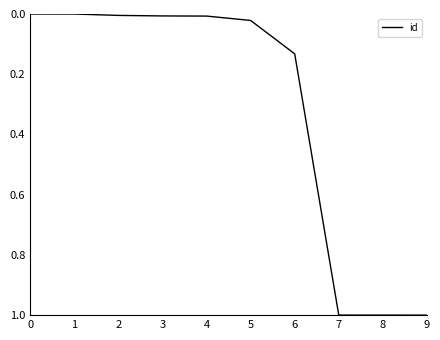

Count the number of categories in the chart.

10